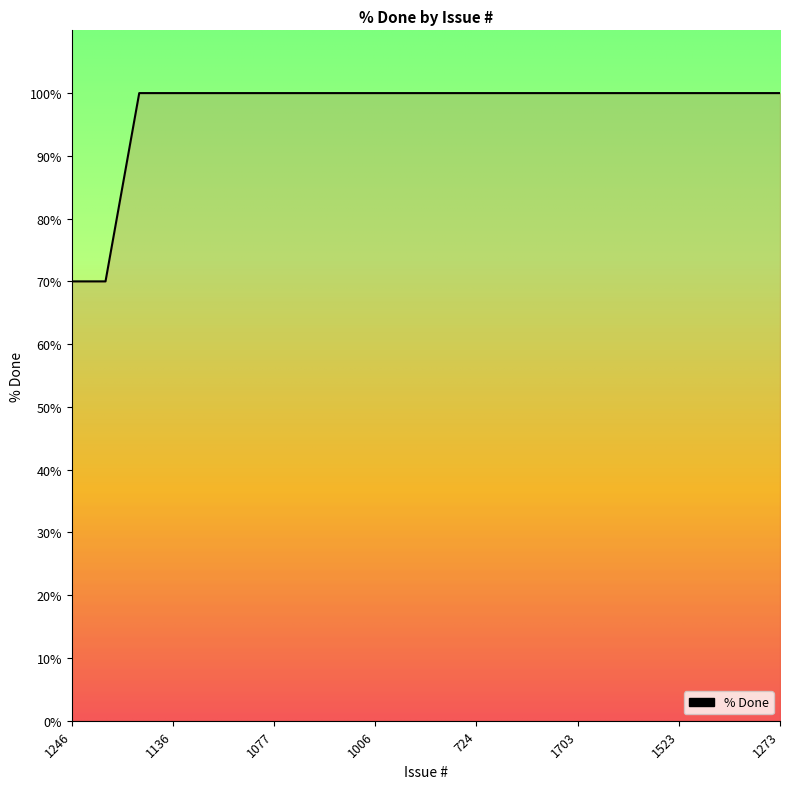

What is the smallest value displayed?

70